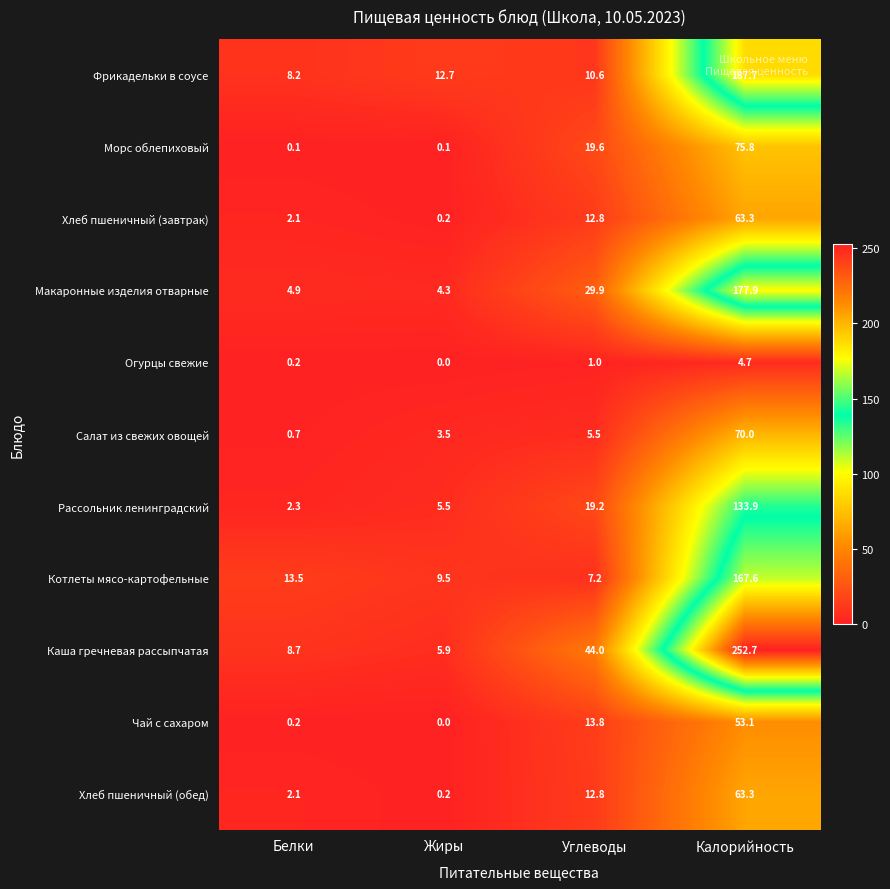

What is the average value of the Чай с сахаром series?

16.8